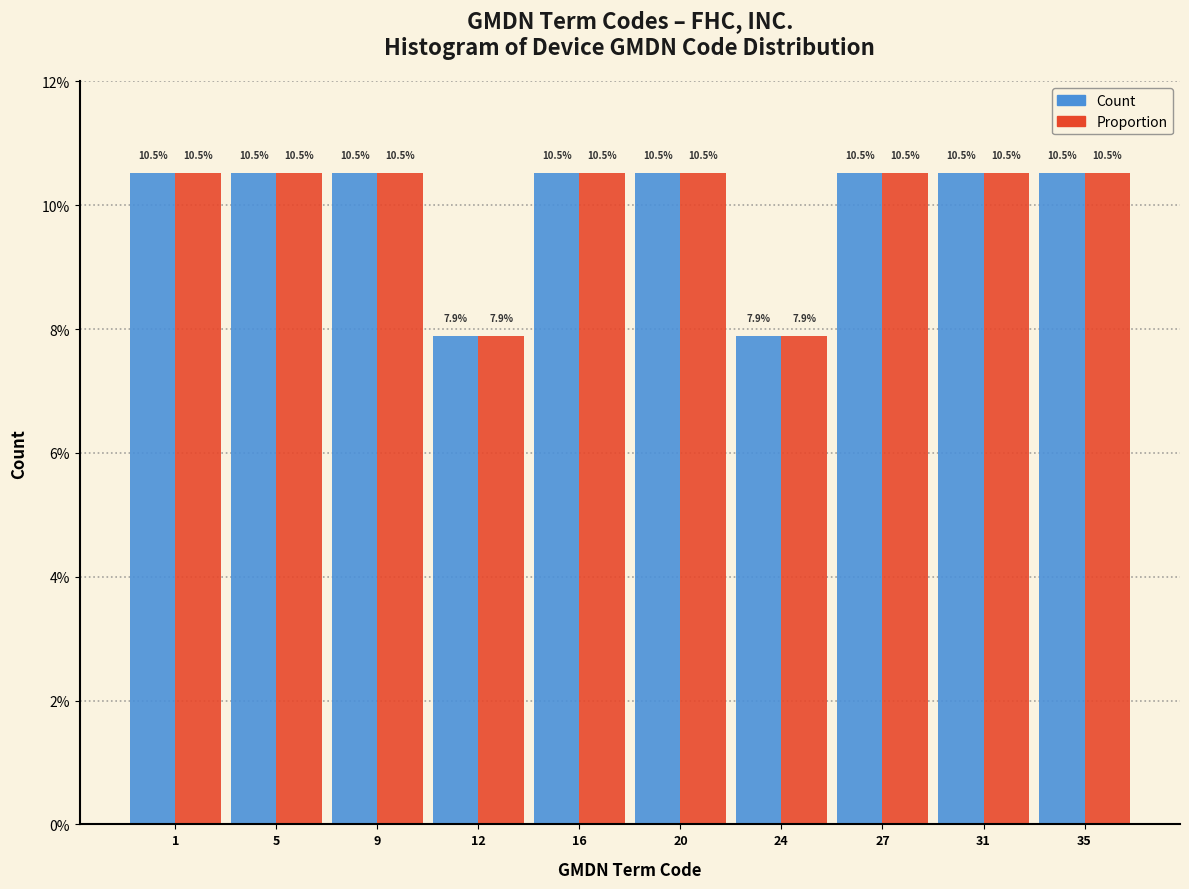

What are all the series names shown in the legend?

Count, Proportion